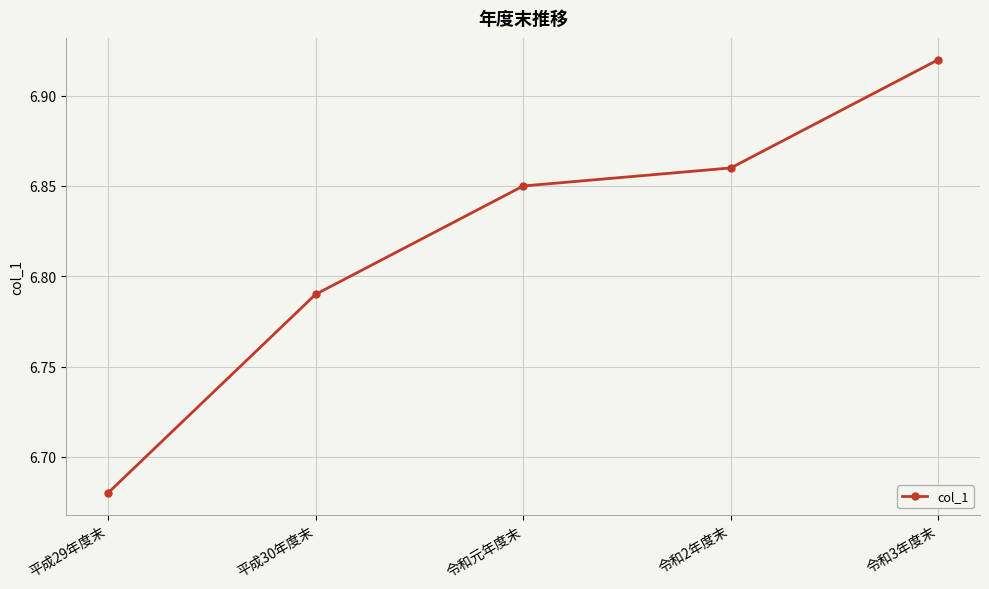

How many values are between 6 and 7?

5